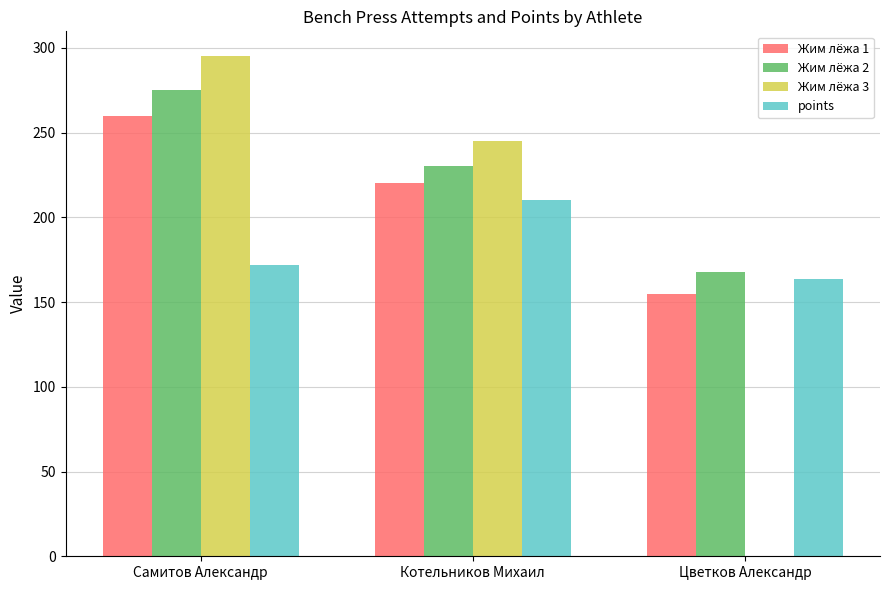

How many positive values does the Жим лёжа 3 series have?

2